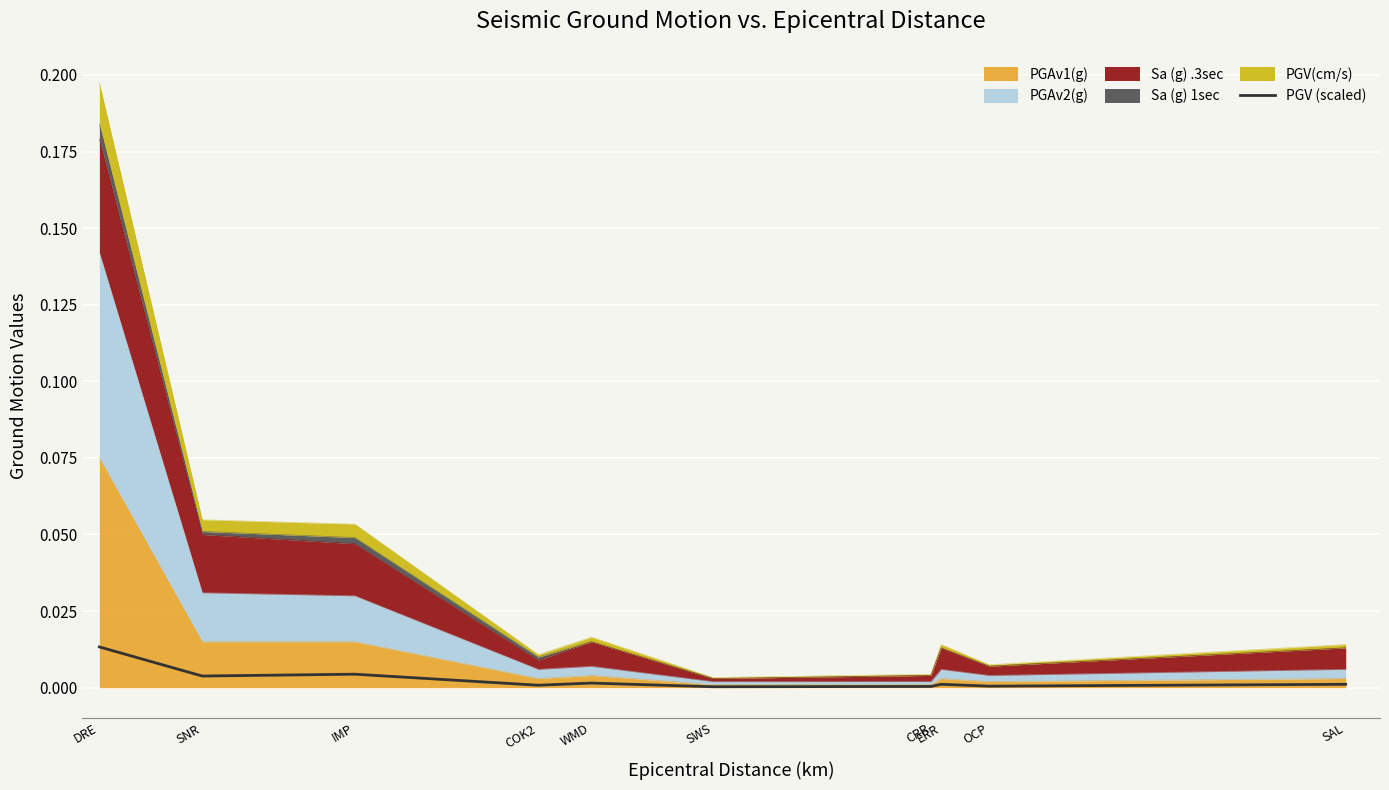

Rank the categories by value from highest to lowest.

DRE, IMP, SNR, WMD, ERR, SAL, COK2, OCP, CRR, SWS